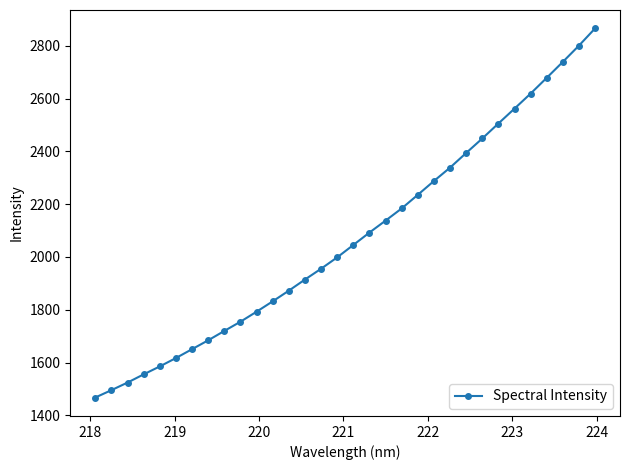

What is the difference between the maximum and minimum values?

1398.0